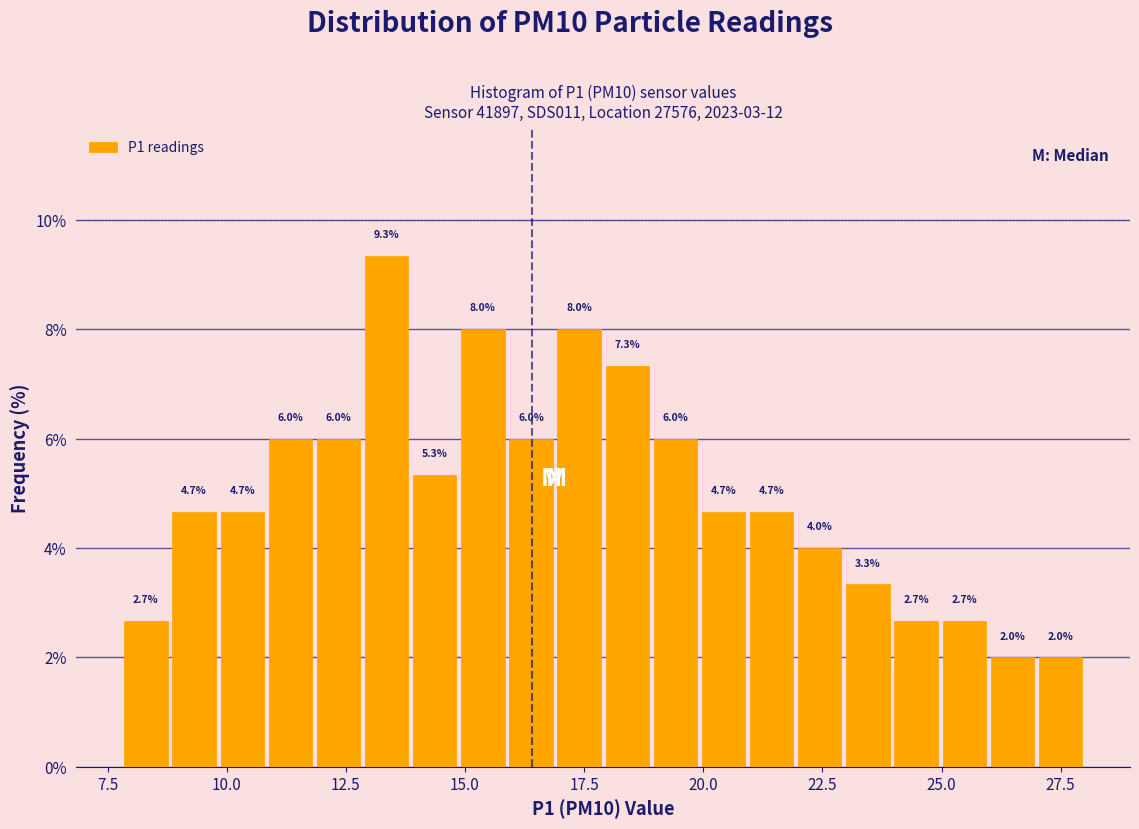

Around what value on the x-axis is the tallest bar? Give the approximate position of its centre, as read against the axis.

13.5